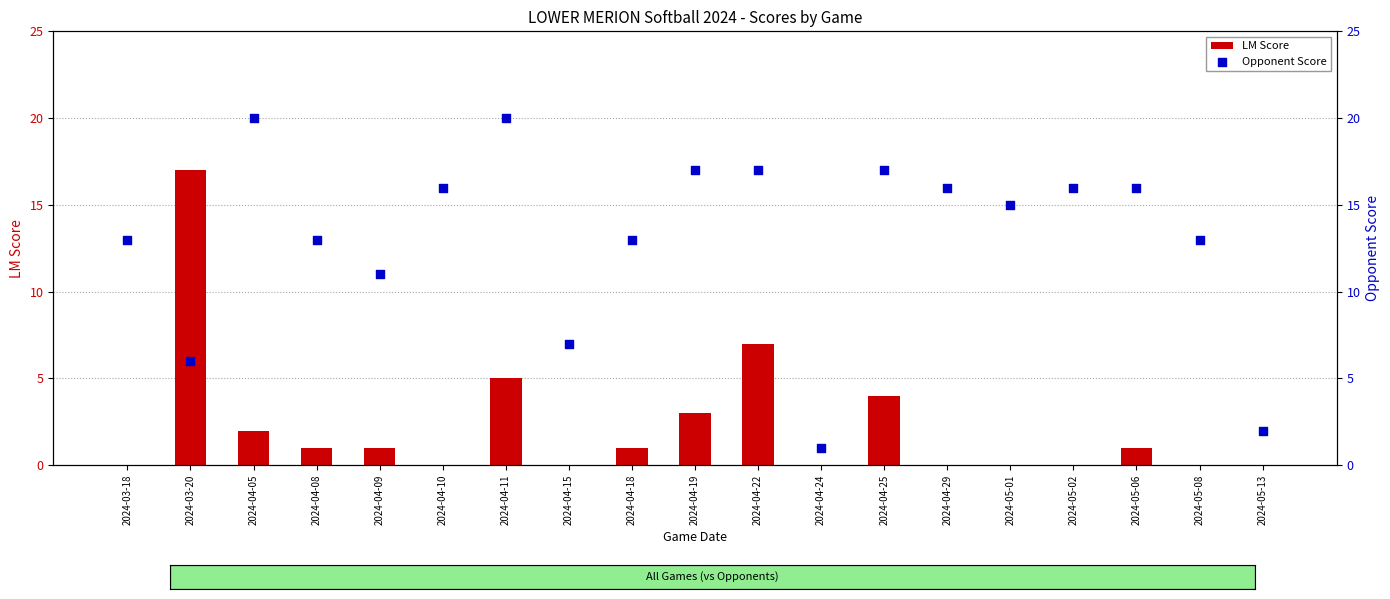

What are all the series names shown in the legend?

LM Score, Opponent Score